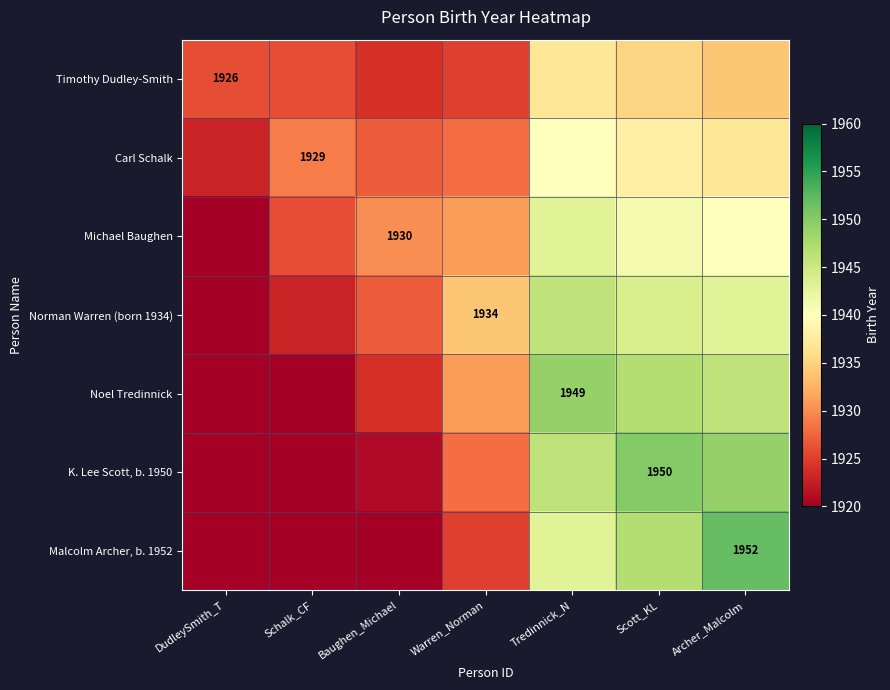

The value of K. Lee Scott, b. 1950 at Scott_KL is 2928. True or false?

False